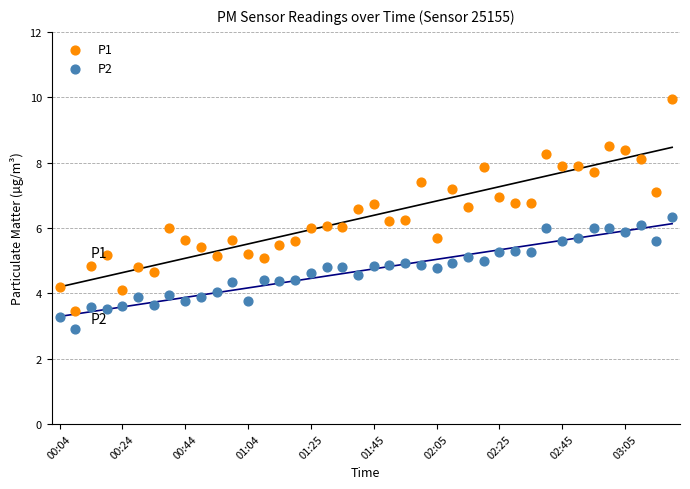

Which series reaches the minimum Y coordinate?

P2